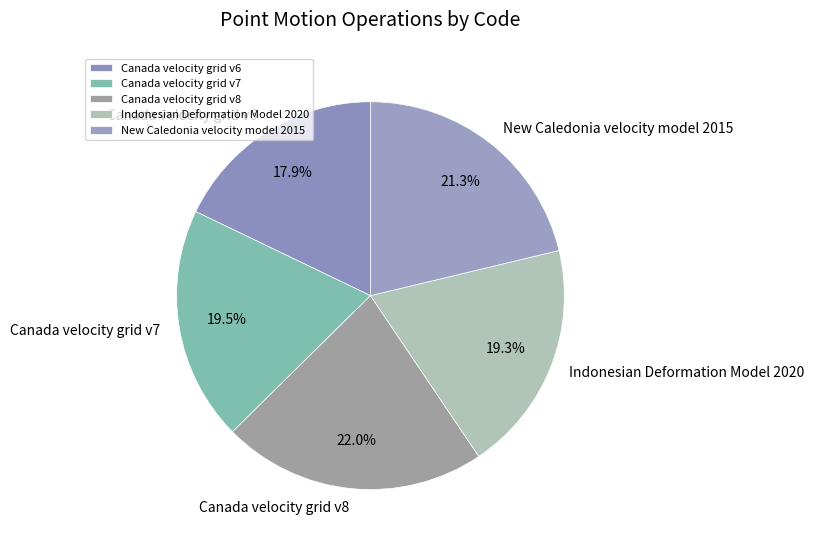

What percentage is NOT represented by Canada velocity grid v6?

82.1%